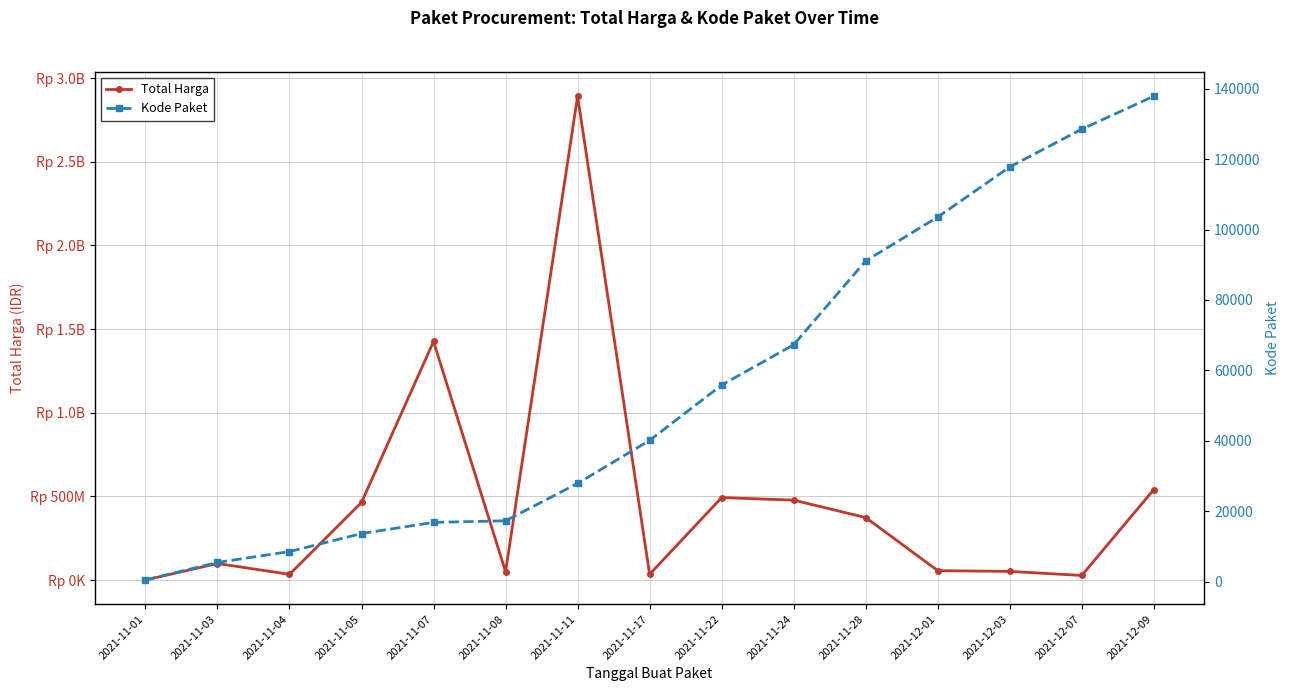

Rank the series at 2021-12-09 from lowest to highest value.

Kode Paket, Total Harga